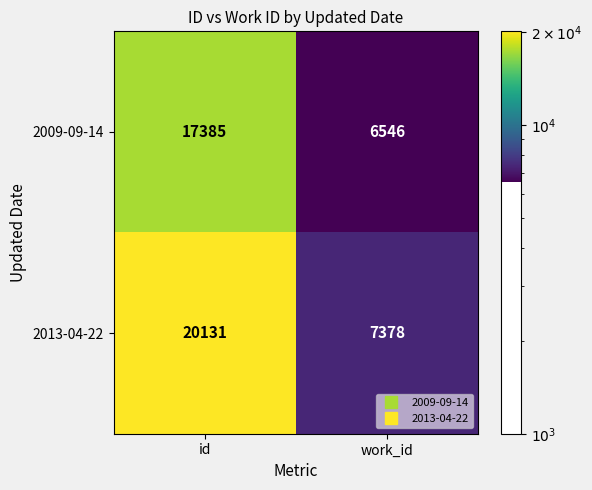

How many data points in 2013-04-22 are less than 20131?

1